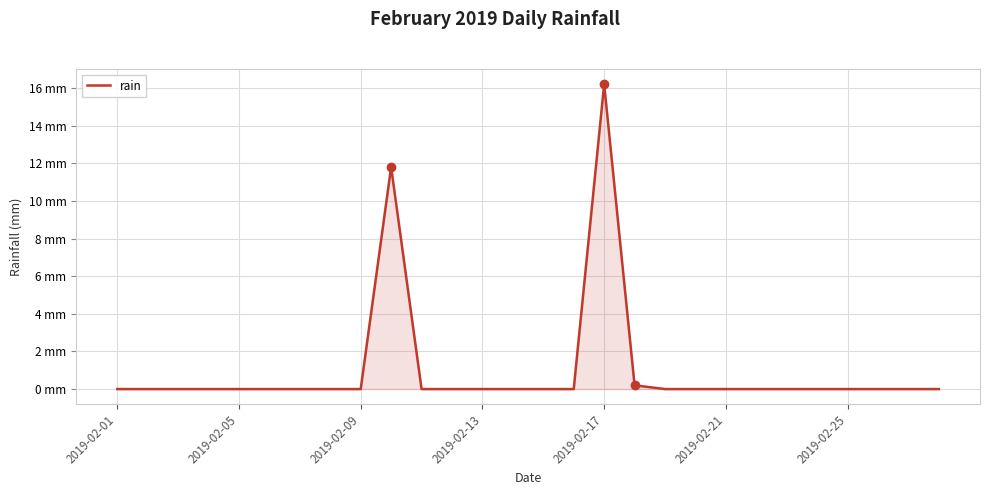

Does the chart display data point markers on the line(s)?

No